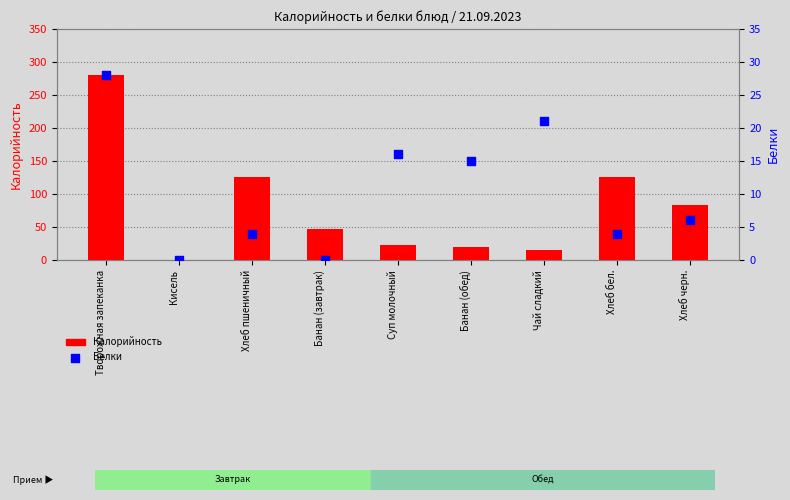

Which series contains the lowest Y value?

Калорийность